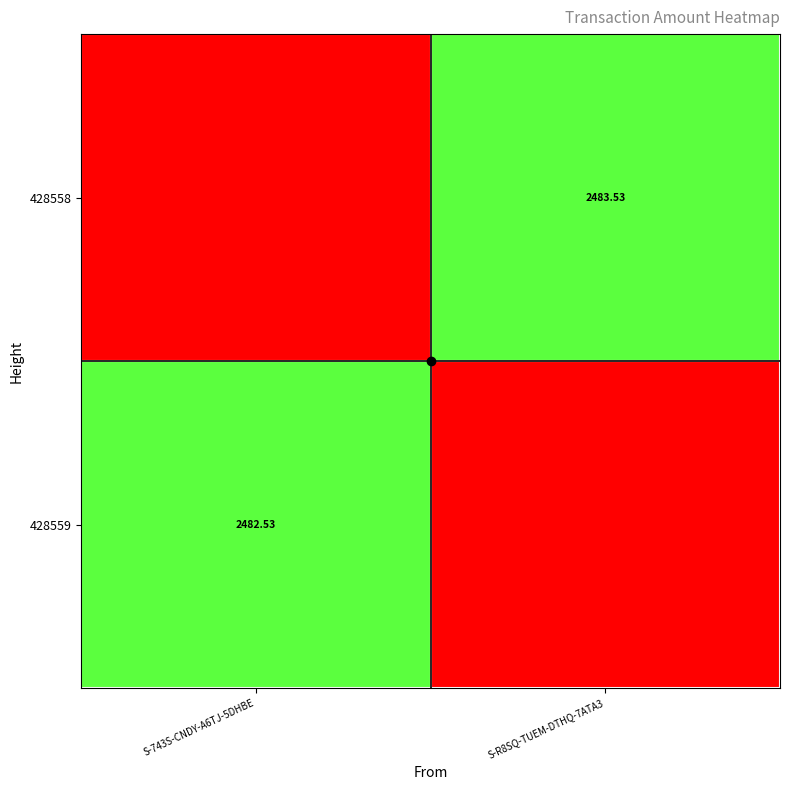

Count the number of data series in this chart.

2